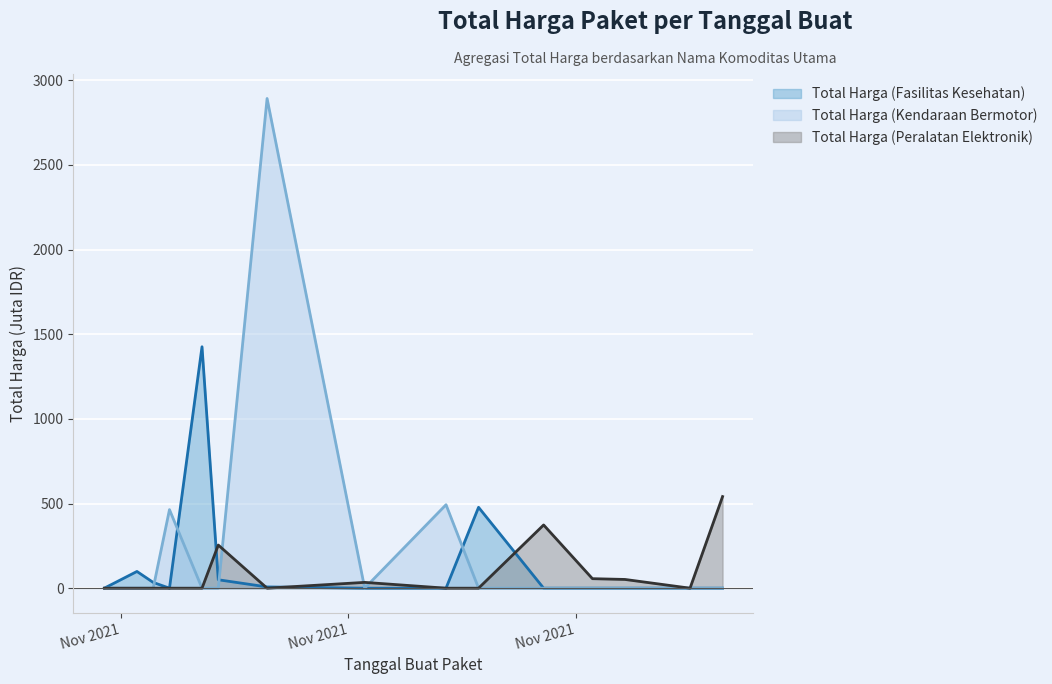

Which series ends up on top after the final intersection of Total Harga (Fasilitas Kesehatan) and Total Harga (Kendaraan Bermotor)?

Total Harga (Fasilitas Kesehatan)